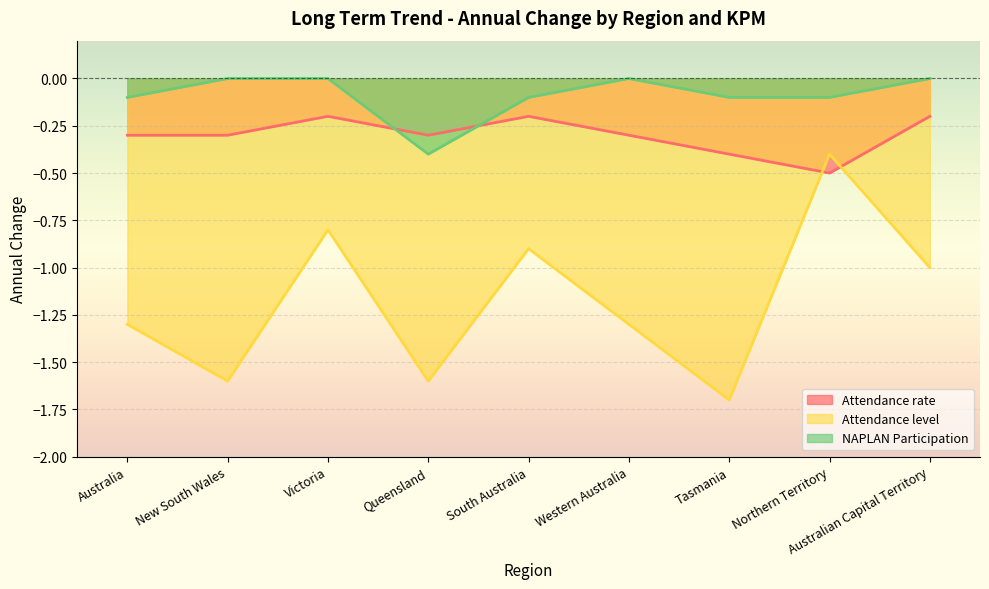

What is the difference between the highest and lowest values at Western Australia?

1.3